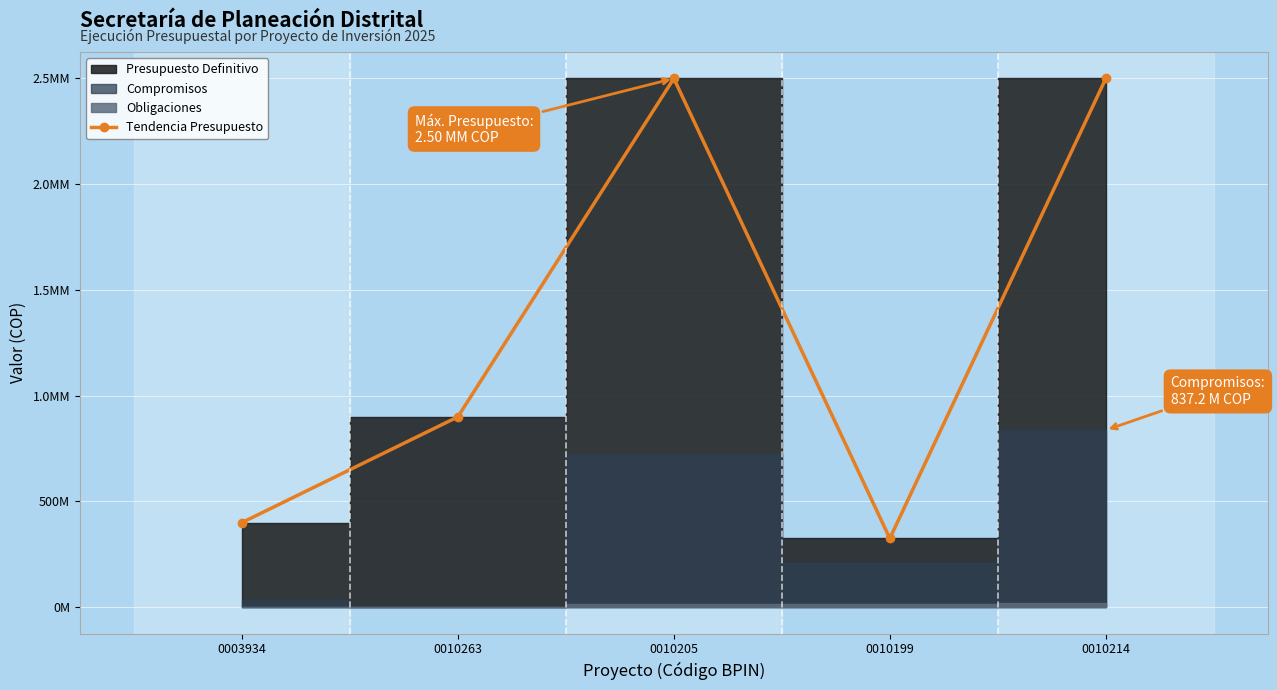

List the labels in order of value, largest first.

0010205, 0010214, 0010263, 0003934, 0010199